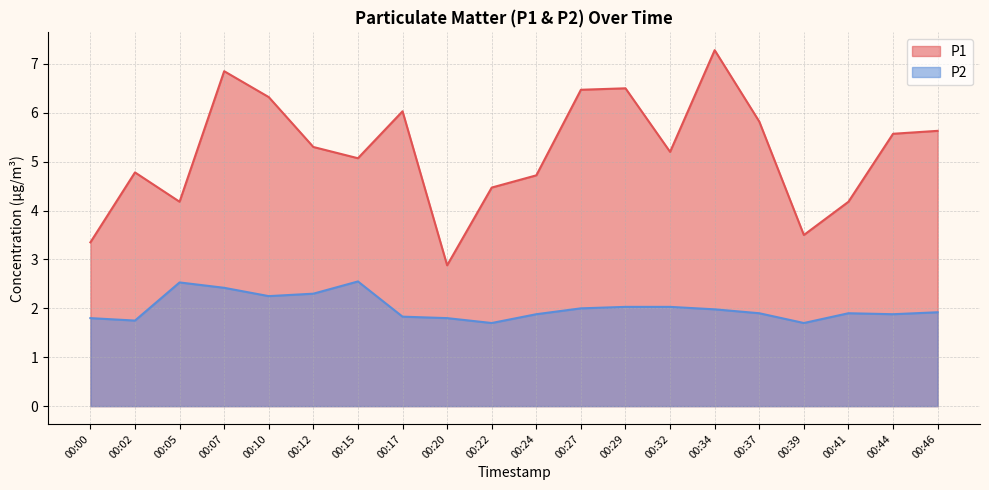

Does the chart have visible grid lines?

Yes